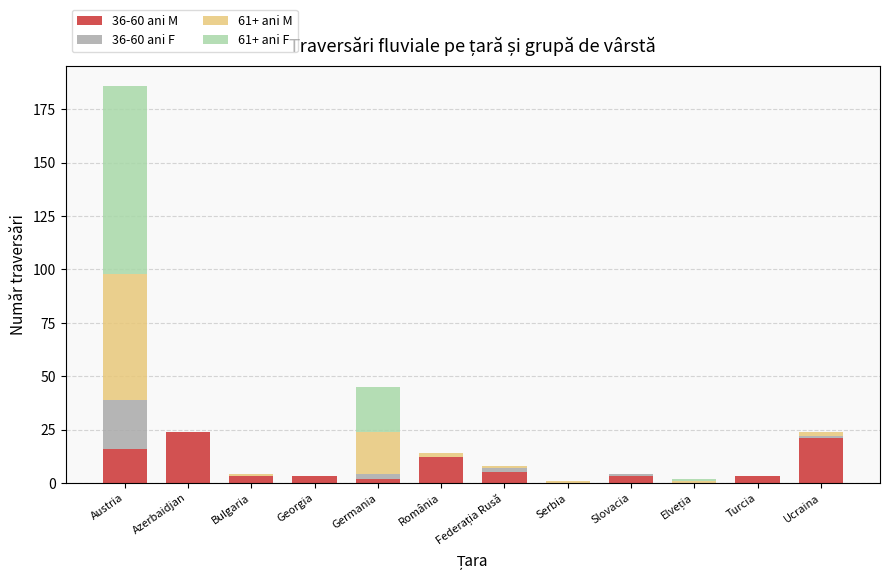

What is the sum of all 36-60 ani M values?

92